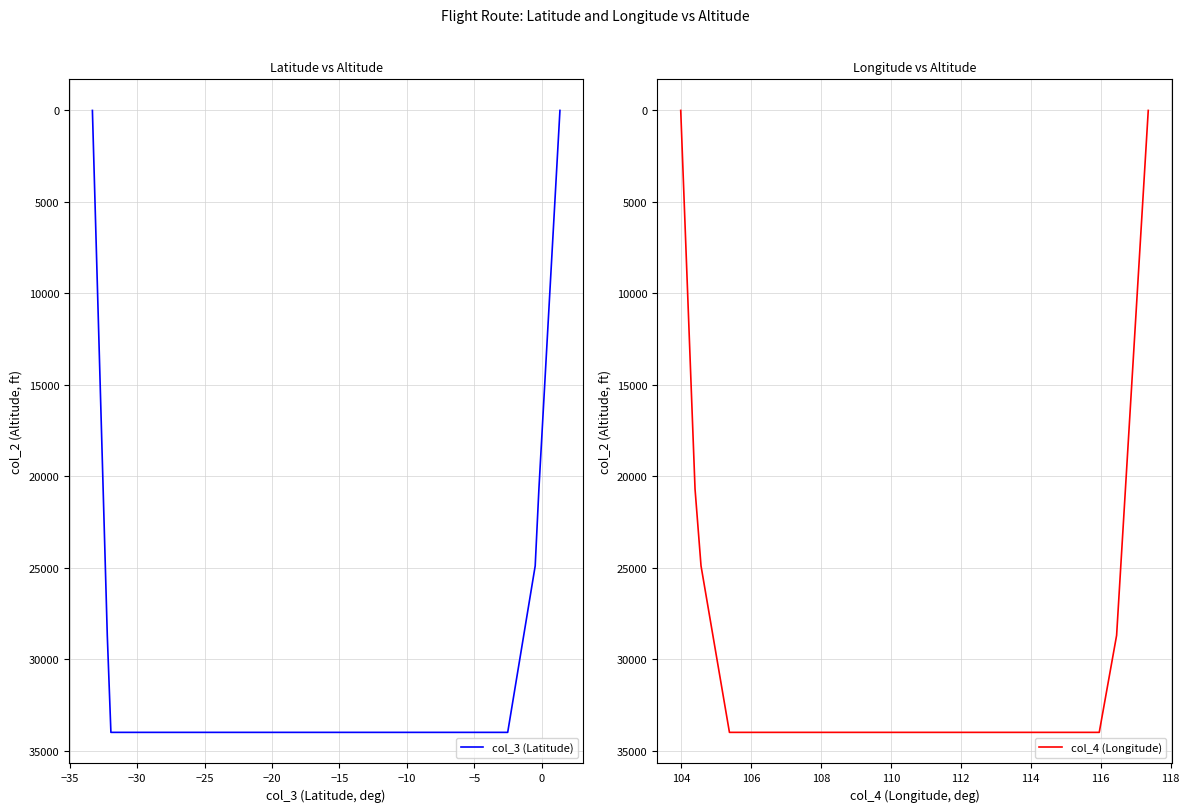

True or false: col_4 (Longitude) has a value of 43174 at 16.

False